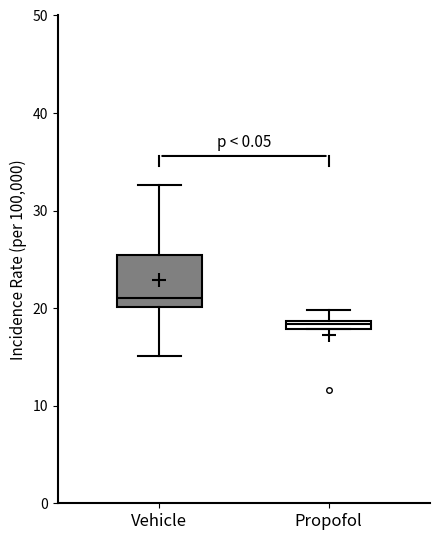

Which box has the lowest median line?

Propofol